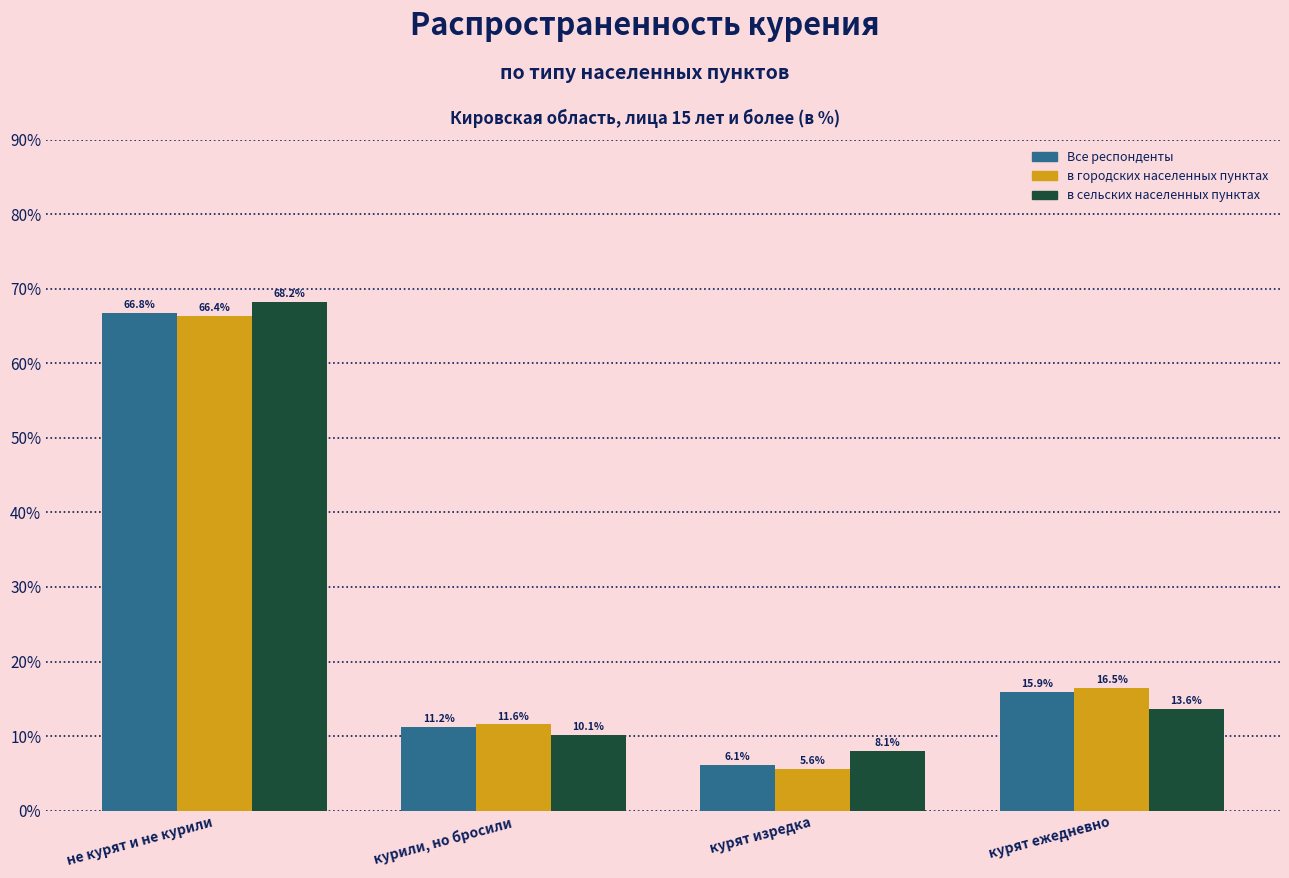

Reading left to right, transcribe all the data shown in this chart.

Все респонденты: 66.8	11.2	6.1	15.9
в городских населенных пунктах: 66.4	11.6	5.6	16.5
в сельских населенных пунктах: 68.2	10.1	8.1	13.6